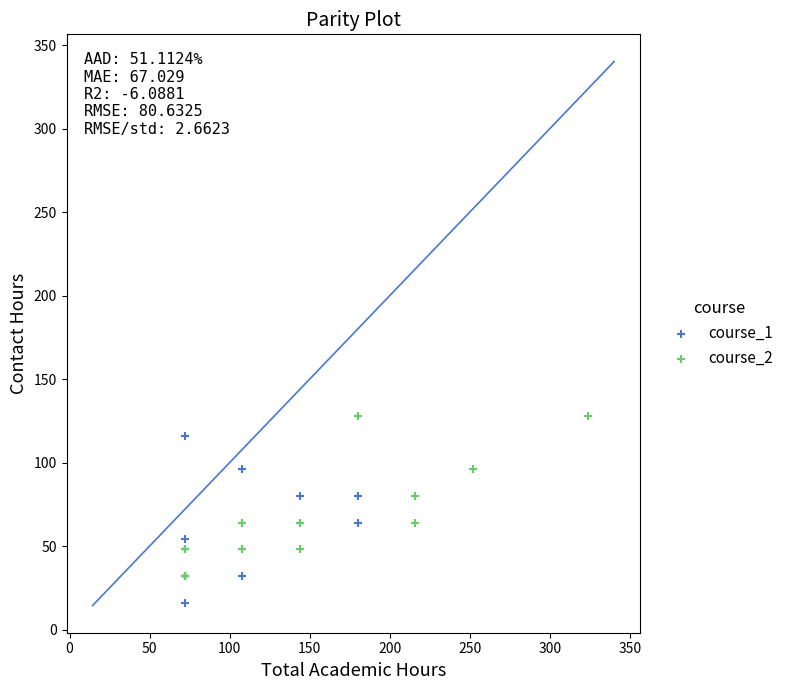

Which series reaches the minimum Y coordinate?

course_1